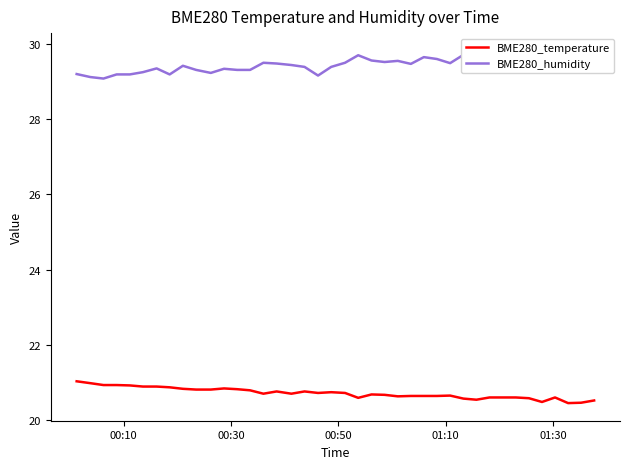

What is the highest value of the BME280_temperature series?

21.0